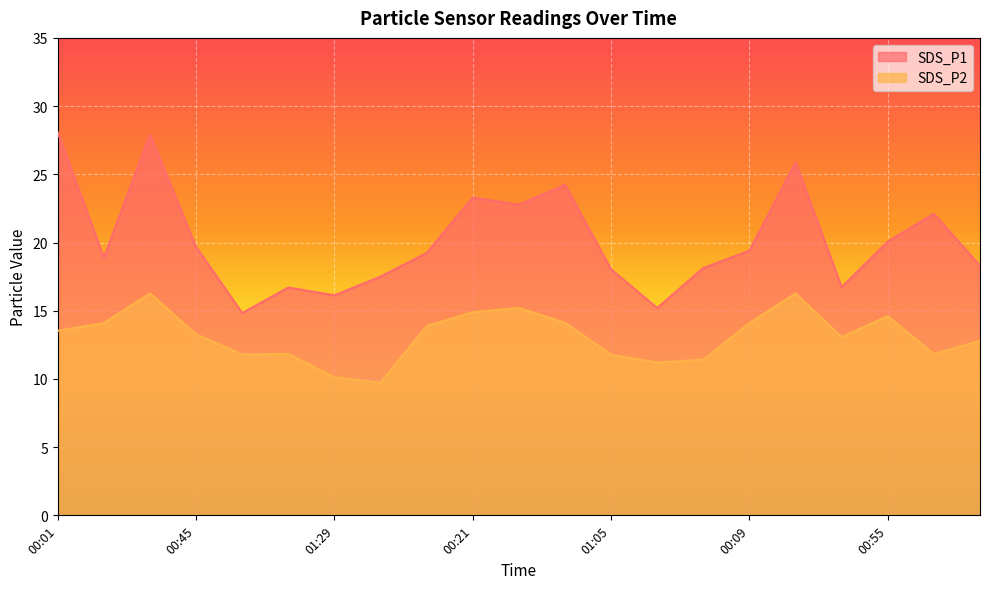

What is the total value across all series at 01:00?

26.6